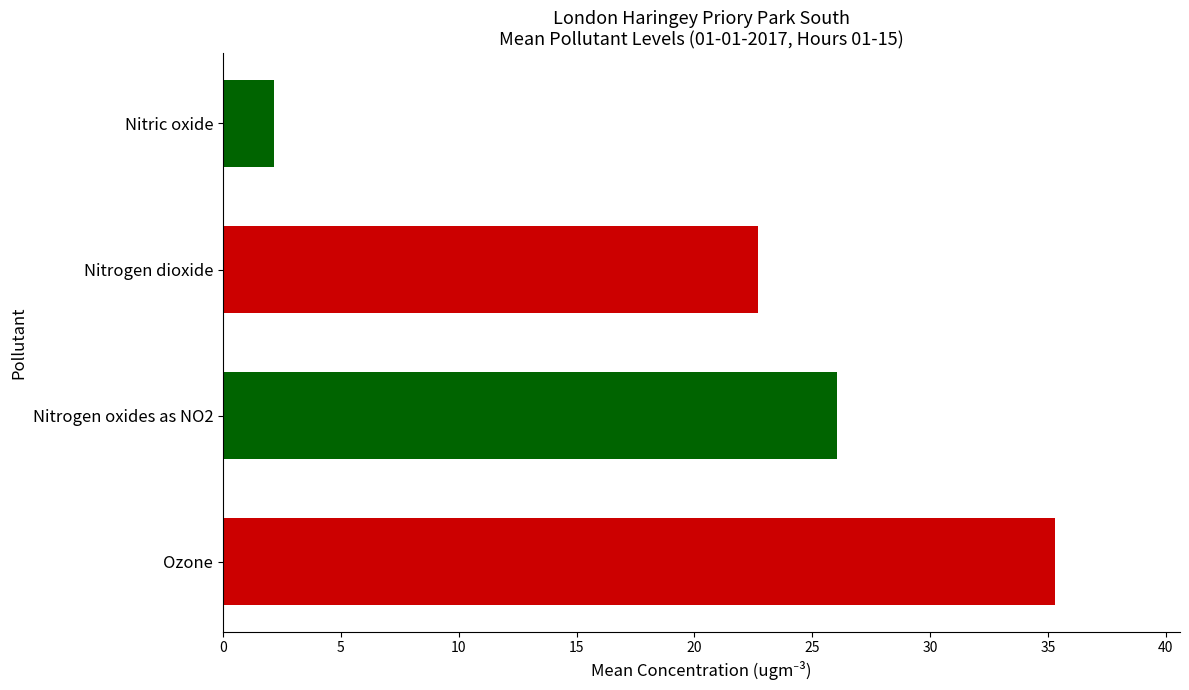

What position from the top is Nitric oxide?

1